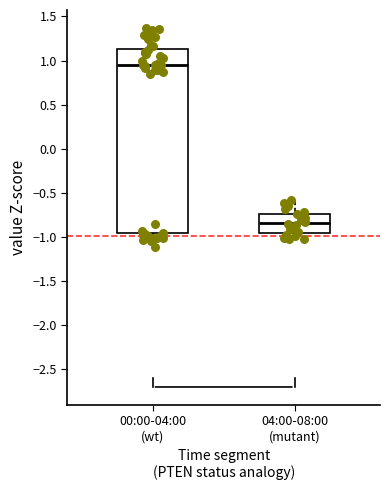

Which box is the tallest, from its lower edge to its upper edge?

00:00-04:00 (wt)